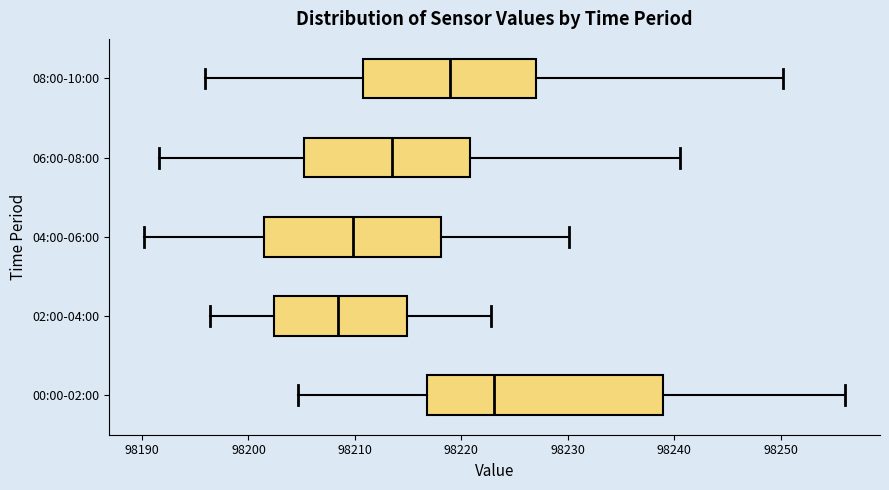

Where does the median line of the box for 00:00-02:00 sit on the x-axis? The values are not printed on the chart, so give them approximately, as read against the axis.

98223